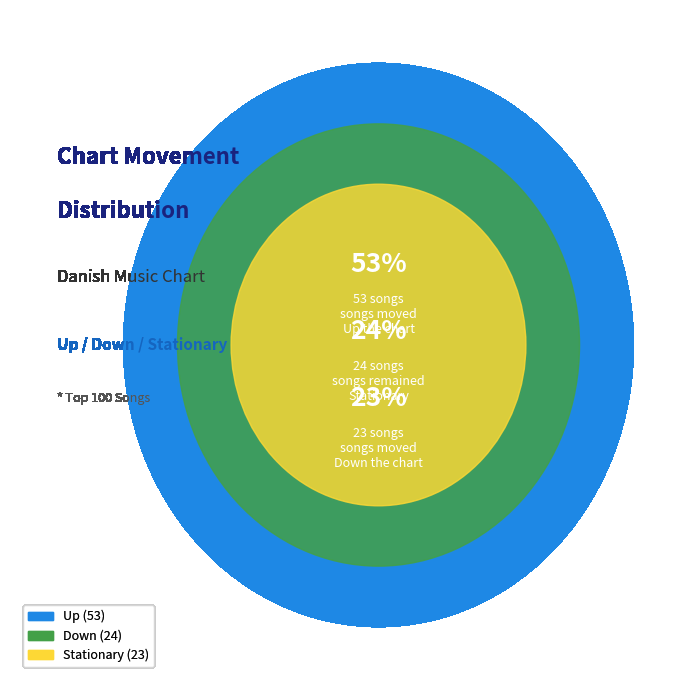

The up slice represents 44% of the pie. True or false?

False